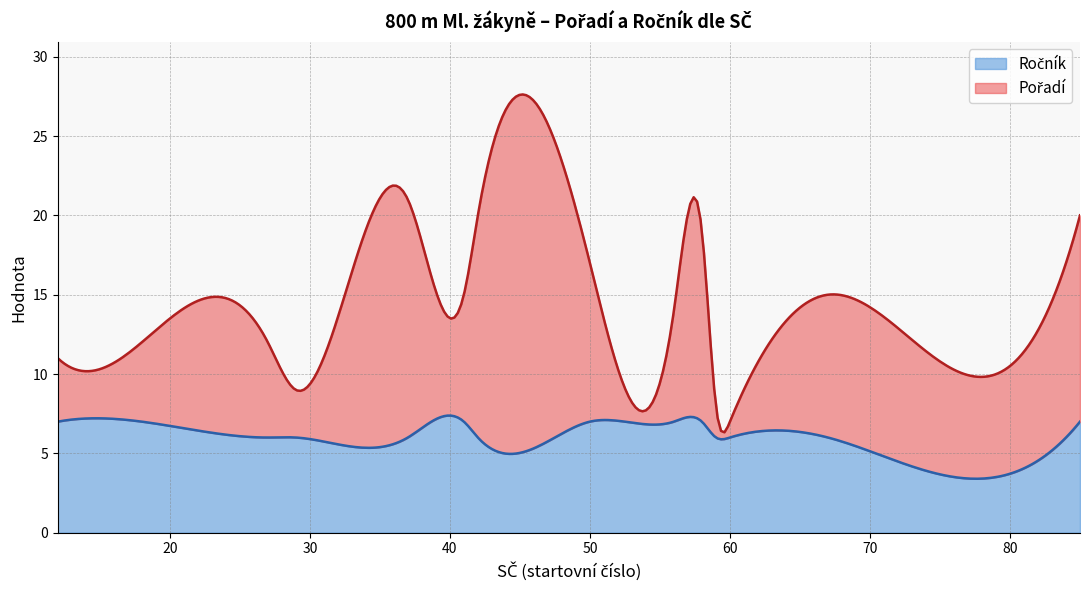

True or false: Pořadí and Ročník intersect in this chart.

False